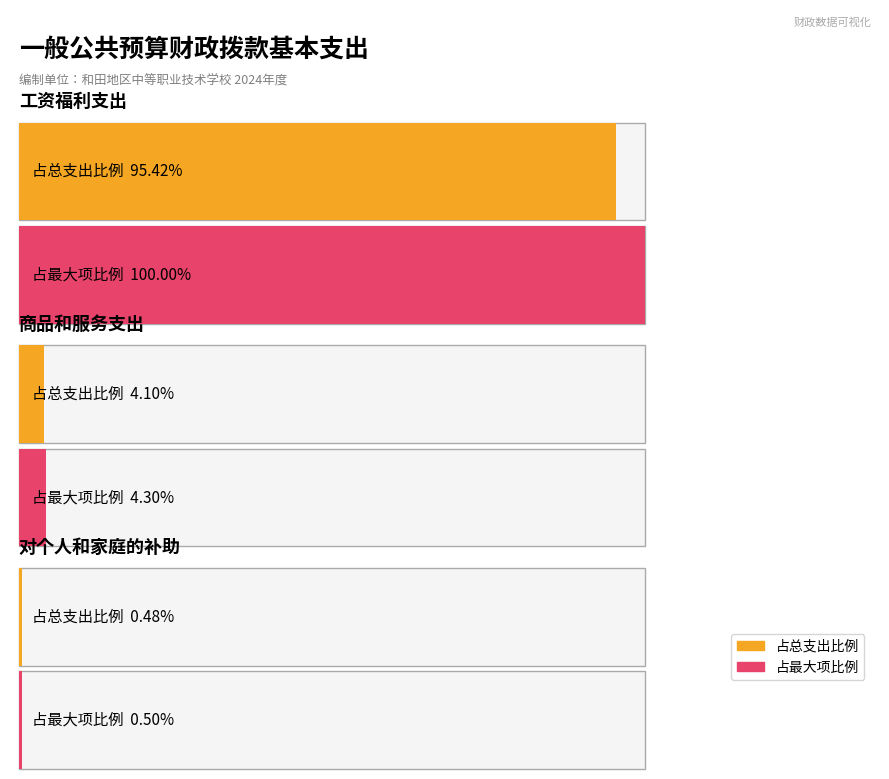

How many data points are less than 22?

2